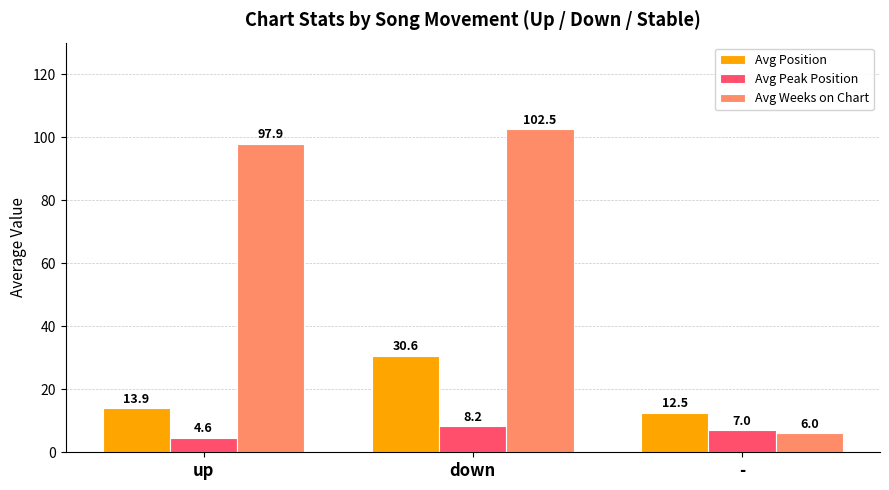

Which series has the largest range (max minus min)?

Avg Weeks on Chart